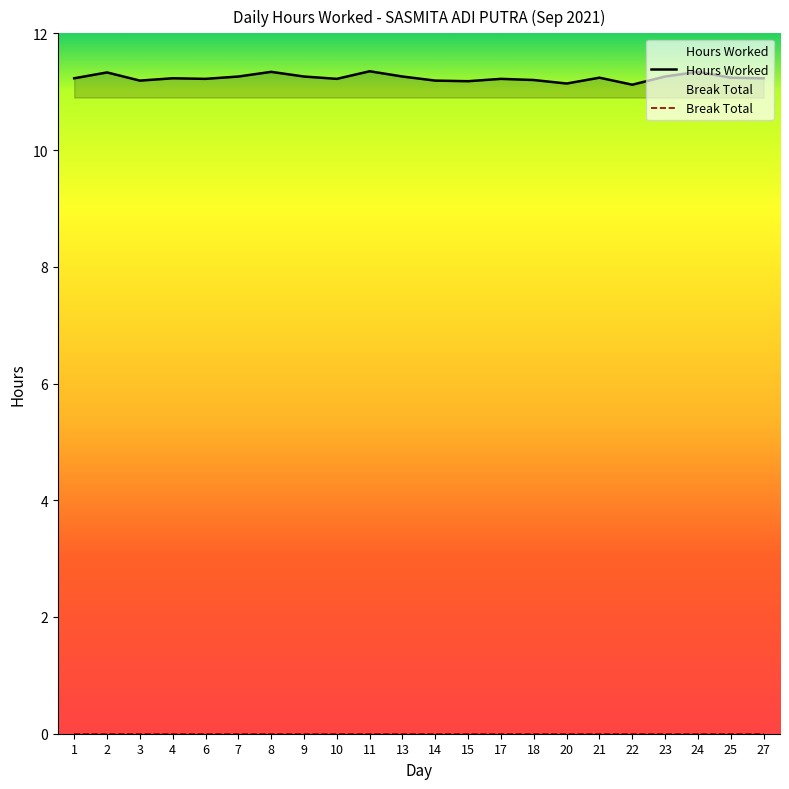

True or false: Break Total and Hours Worked cross at least once.

False